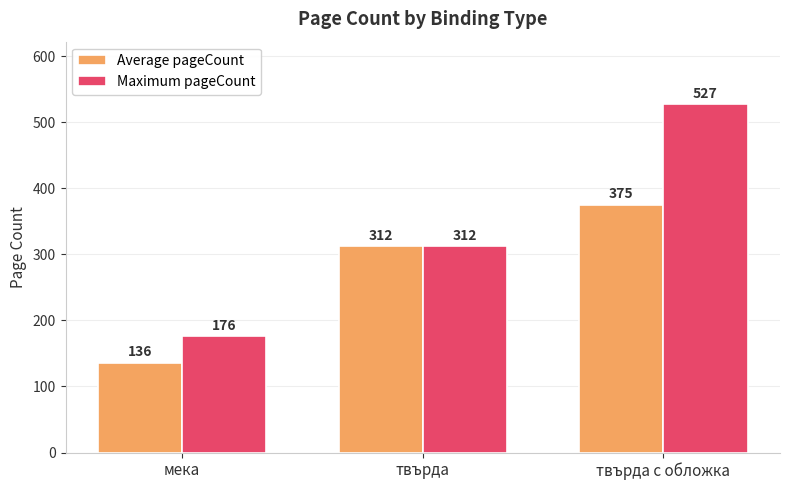

Which series changed the most between твърда and твърда с обложка?

Maximum pageCount